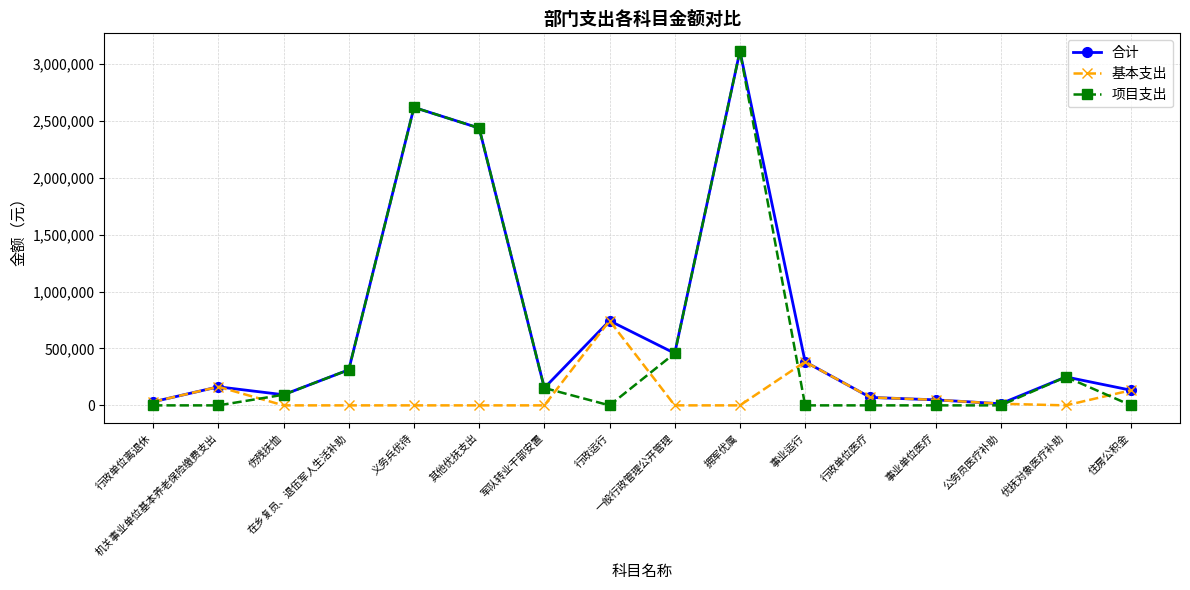

Which series changed the most between 行政单位离退休 and 在乡复员、退伍军人生活补助?

项目支出